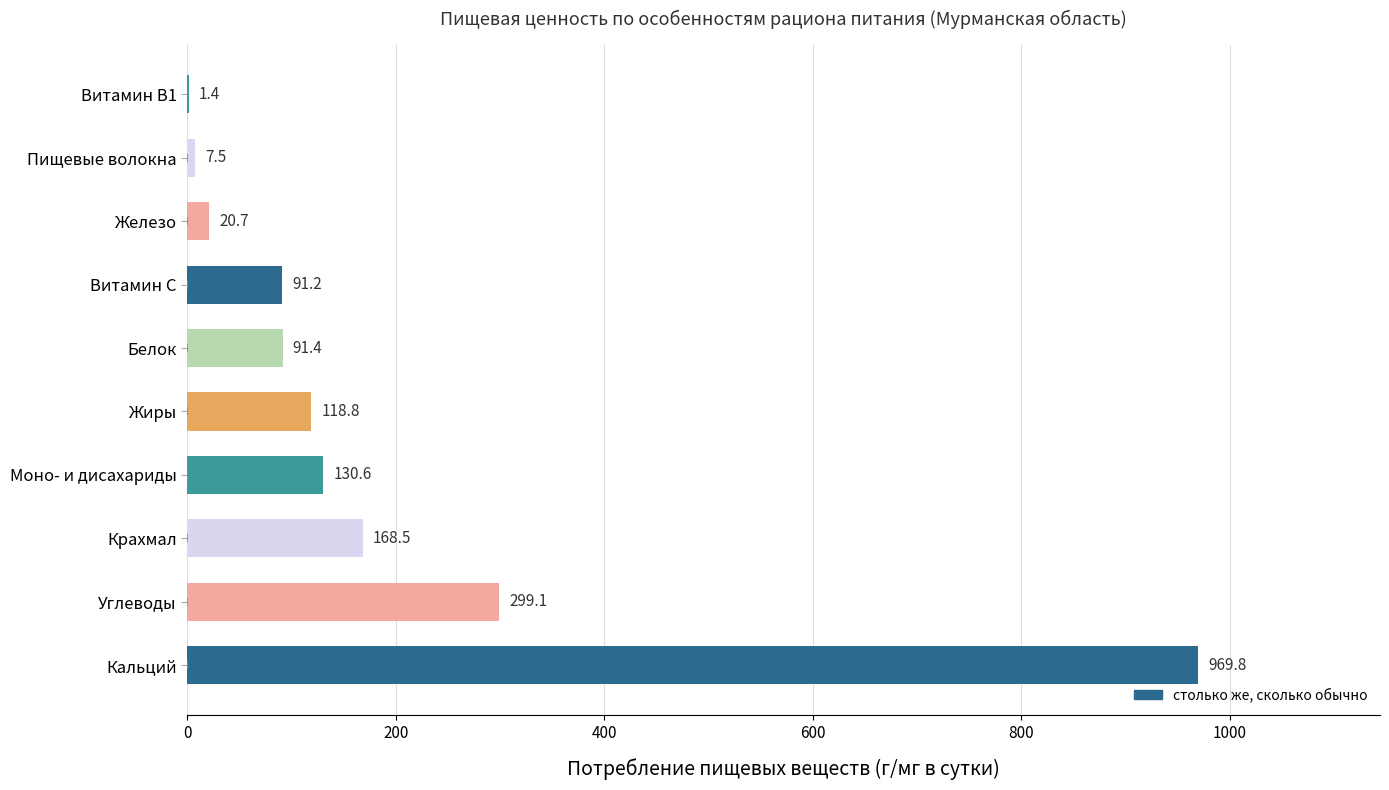

What is the ratio of the value at Моно- и дисахариды to the value at Жиры?

1.1